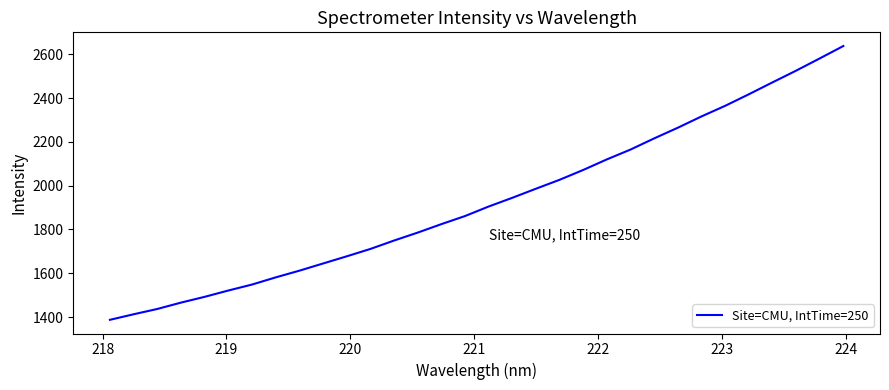

What is the smallest value displayed?

1387.6